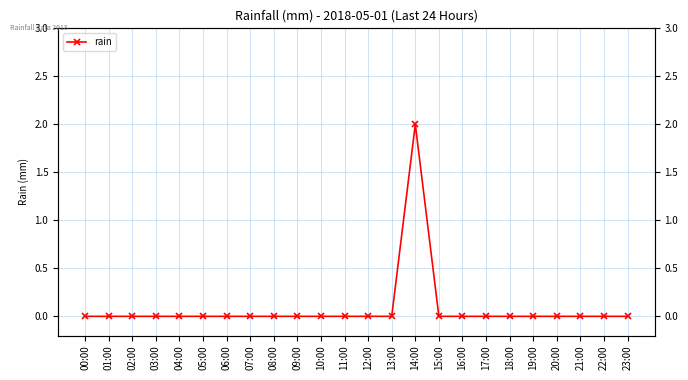

Between 15:00 and 16:00, which is larger?

15:00